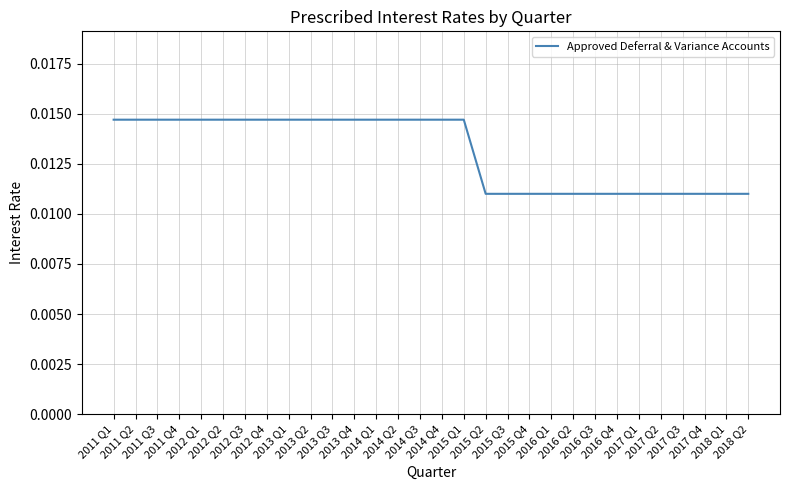

Between 2016 Q2 and 2011 Q4, which is larger?

2011 Q4